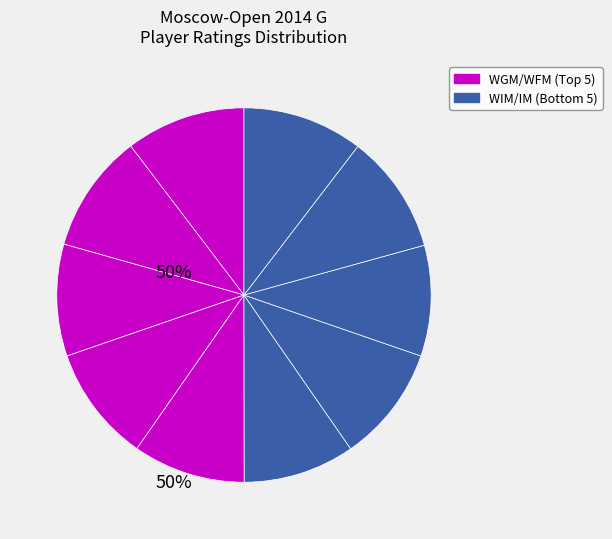

To the nearest percent, what is the difference between the largest and smallest slice percentages?

1%